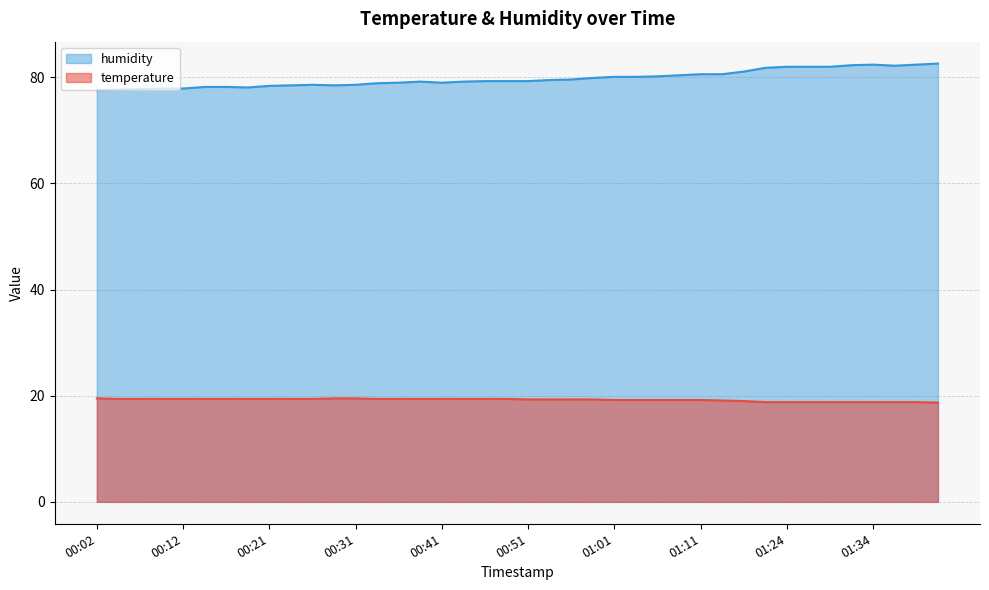

The humidity series shows 78.2 at 00:14. True or false?

True